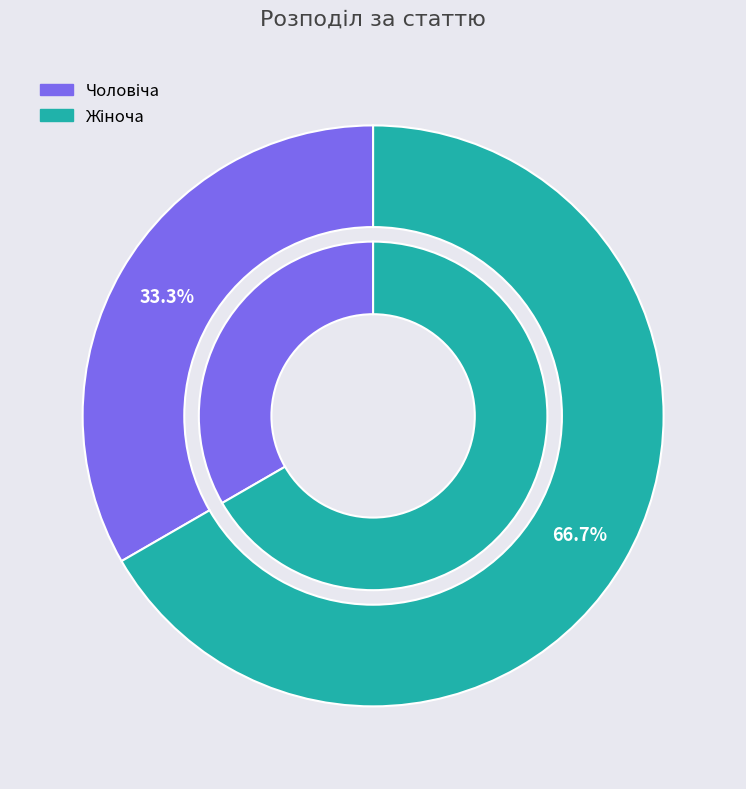

How many slices are in this pie chart?

2